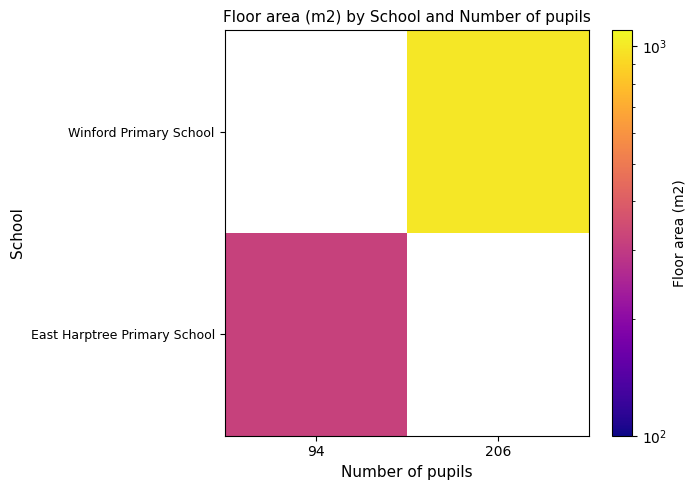

Reading left to right, transcribe all the data shown in this chart.

East Harptree Primary School: 94=318	206=0
Winford Primary School: 94=0	206=1000